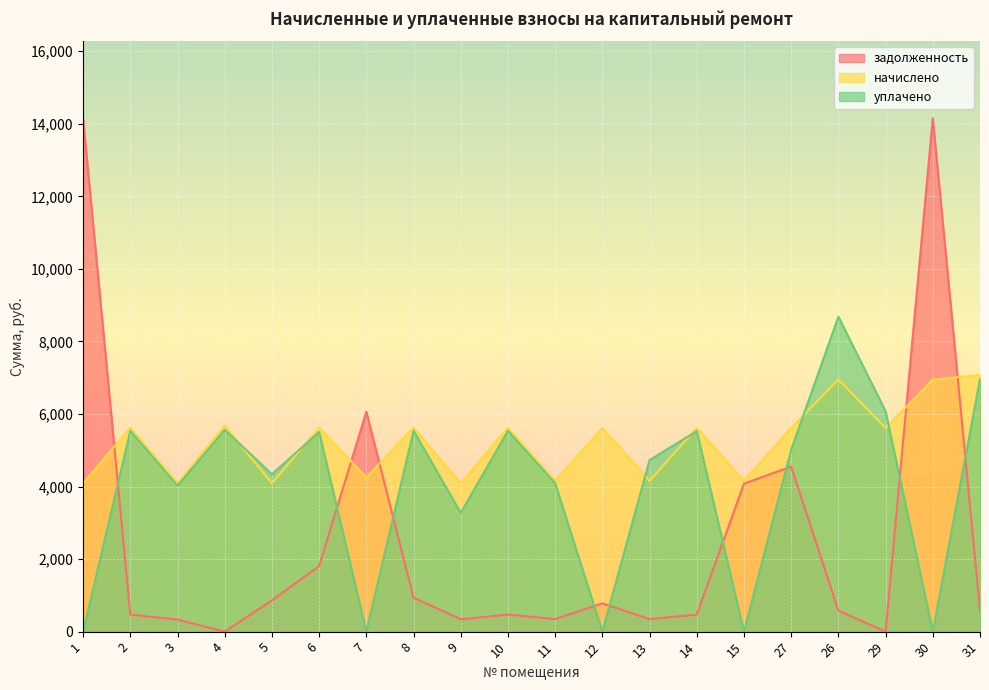

Which label corresponds to the largest value in the chart?

30